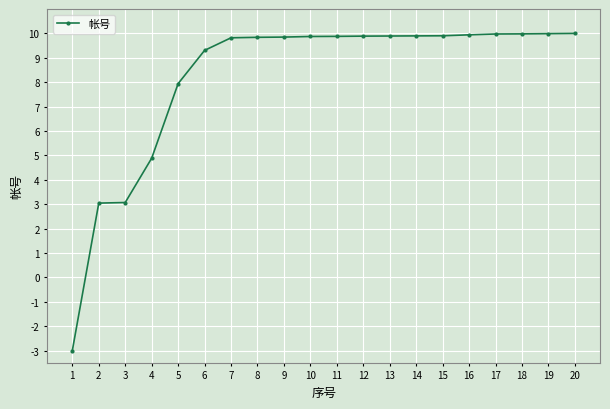

The value at 8 is 9.8. True or false?

True